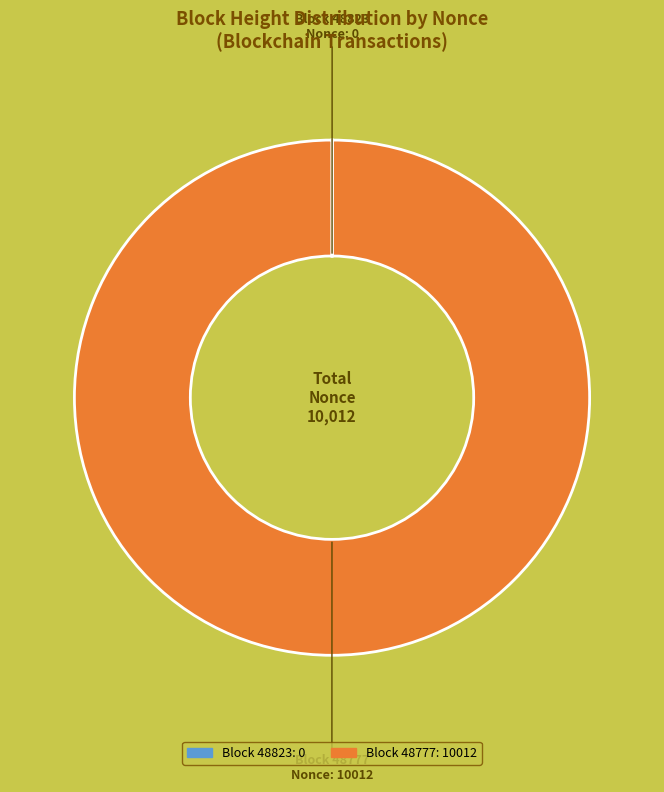

Is there a majority slice in this chart?

Yes